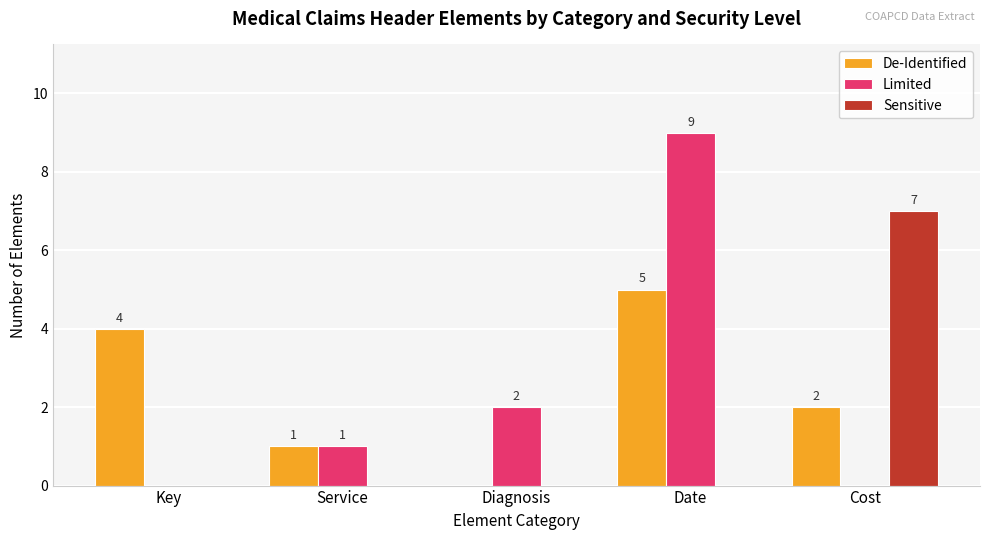

The value of Sensitive at Cost is 1. True or false?

False